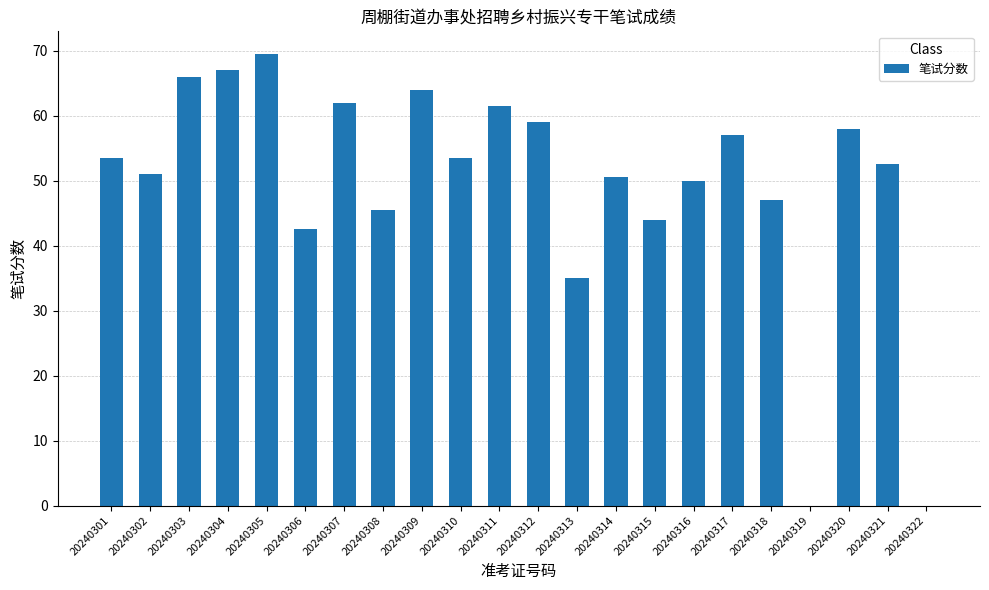

What is the sum of all values?

1089.0